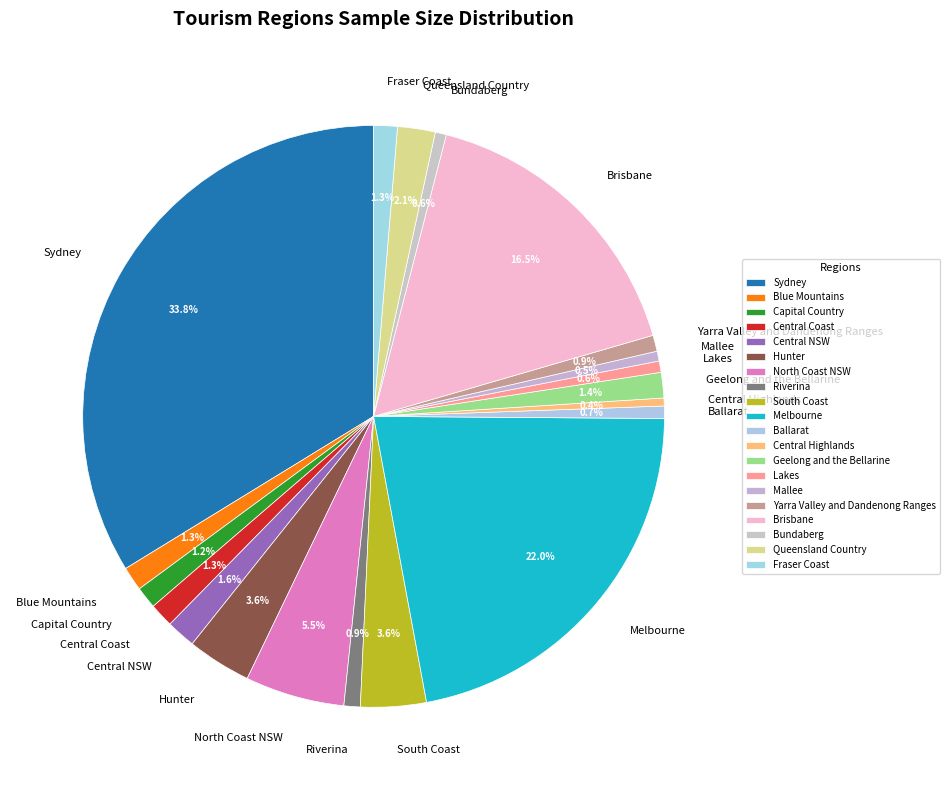

Do Melbourne and Yarra Valley and Dandenong Ranges together represent more than half of the pie?

No